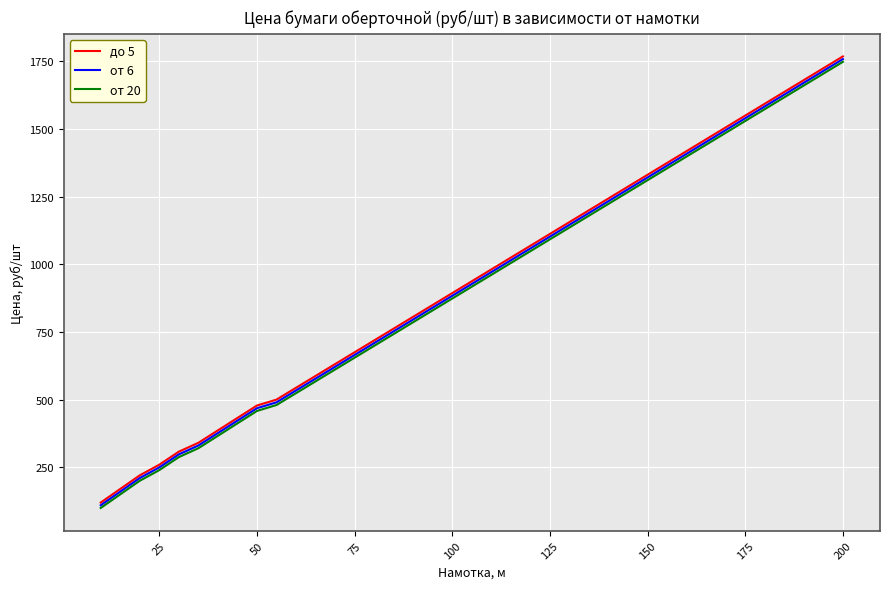

True or false: от 20 and до 5 cross at least once.

False